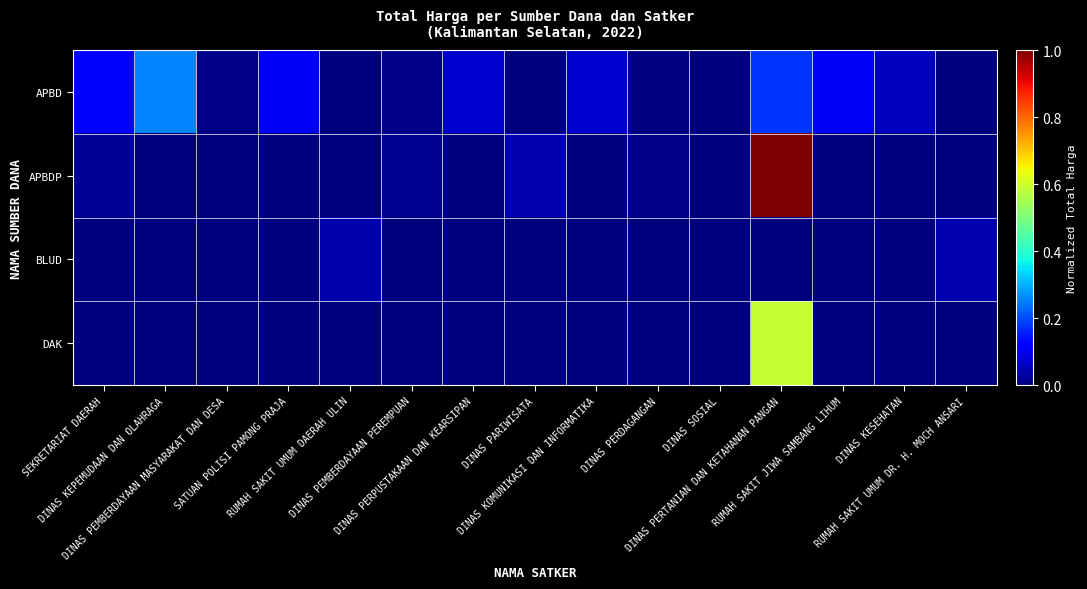

Which series has the largest range (max minus min)?

APBDP